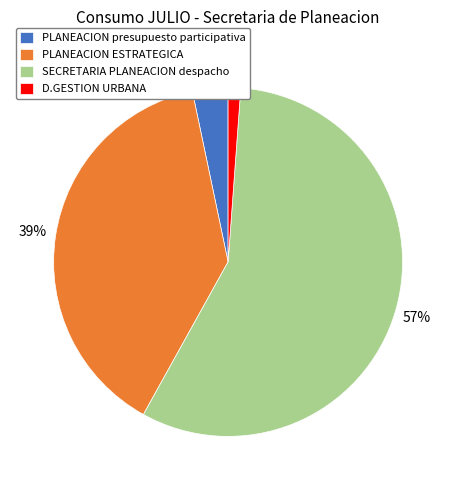

Do SECRETARIA PLANEACION despacho and D.GESTION URBANA together represent more than half of the pie?

Yes